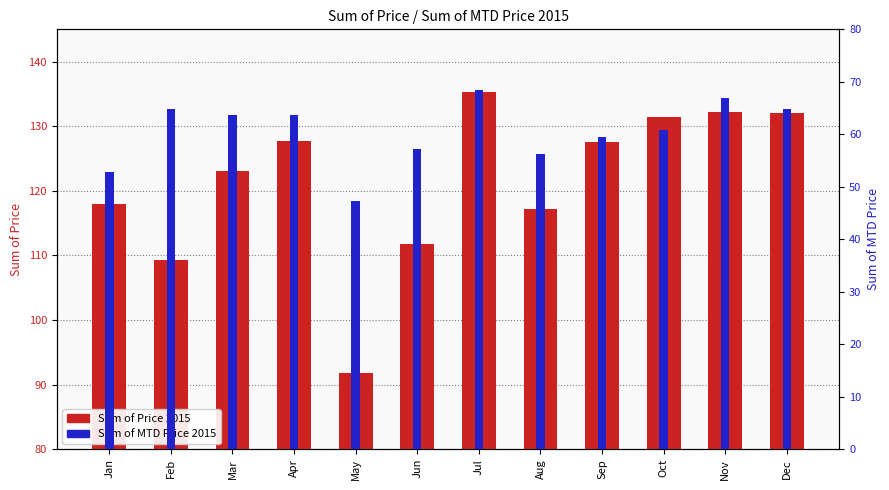

At which category is the sum across all series the highest?

Jul